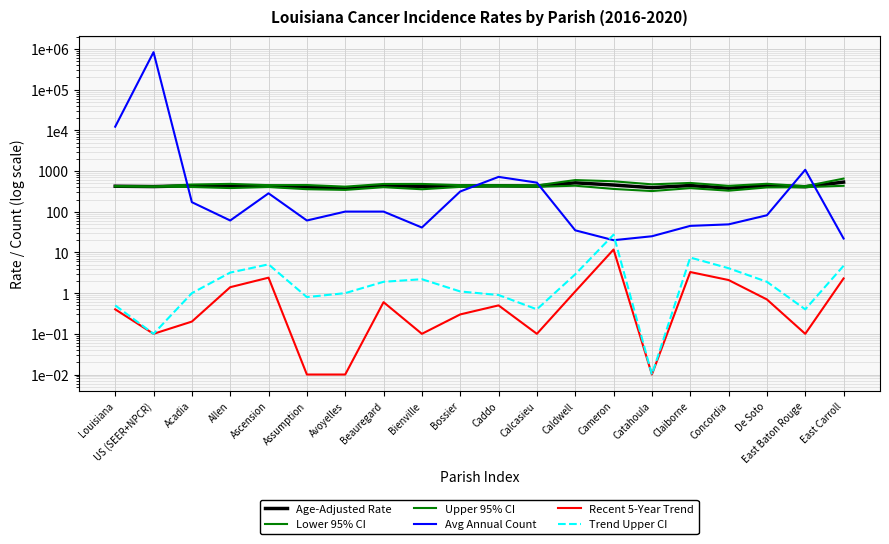

What position from the left is Acadia?

3